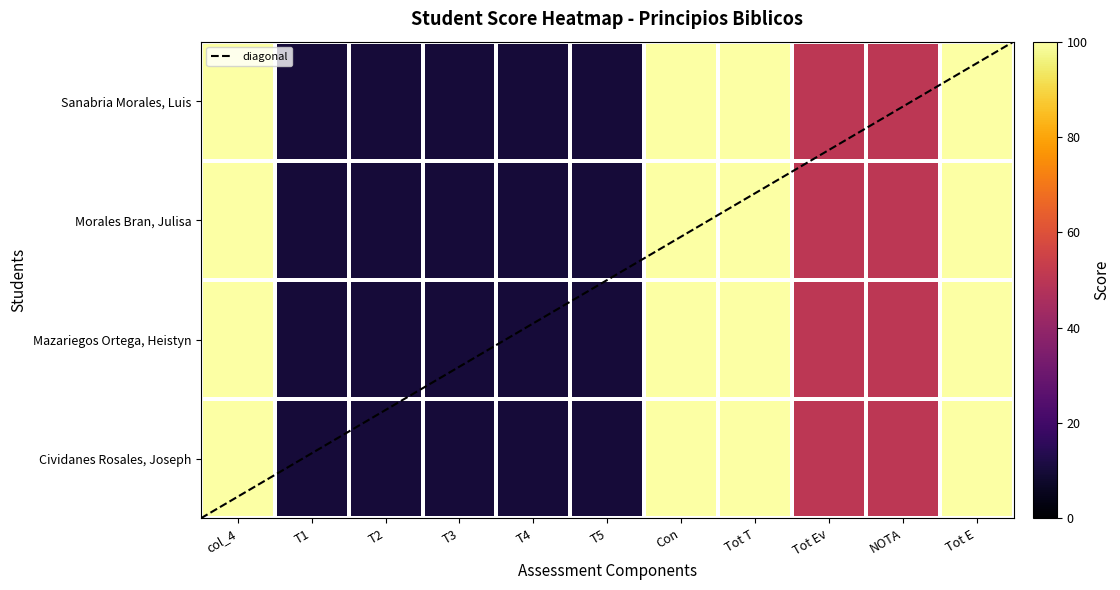

At which category is the sum across all series the highest?

col_4